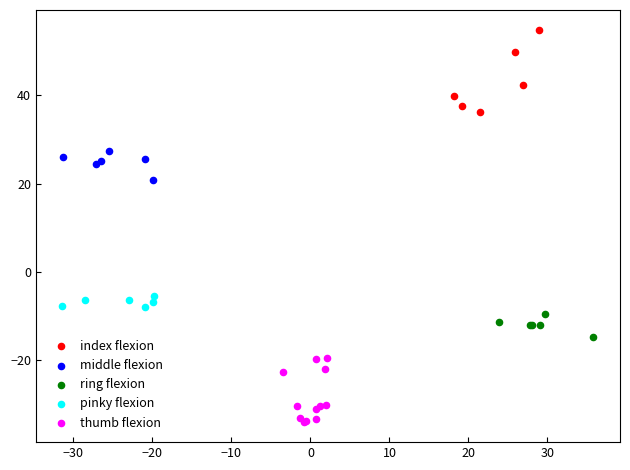

Which series has the largest Y range (max minus min)?

index flexion